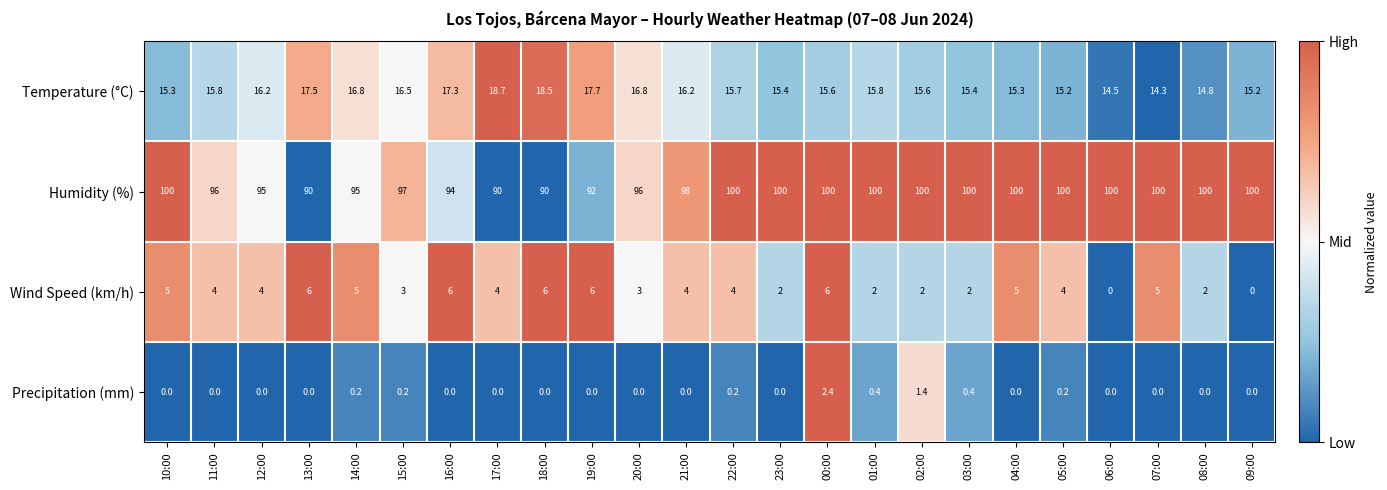

At which label does Wind Speed (km/h) first exceed 4?

10:00